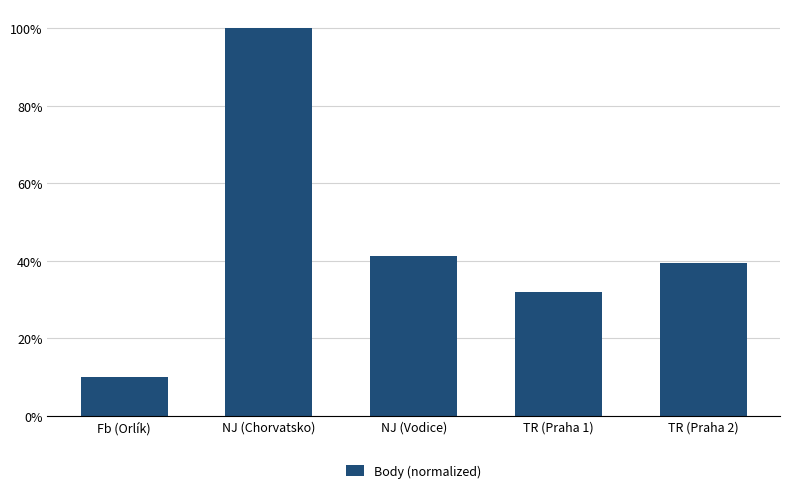

Does the chart contain any negative values?

No